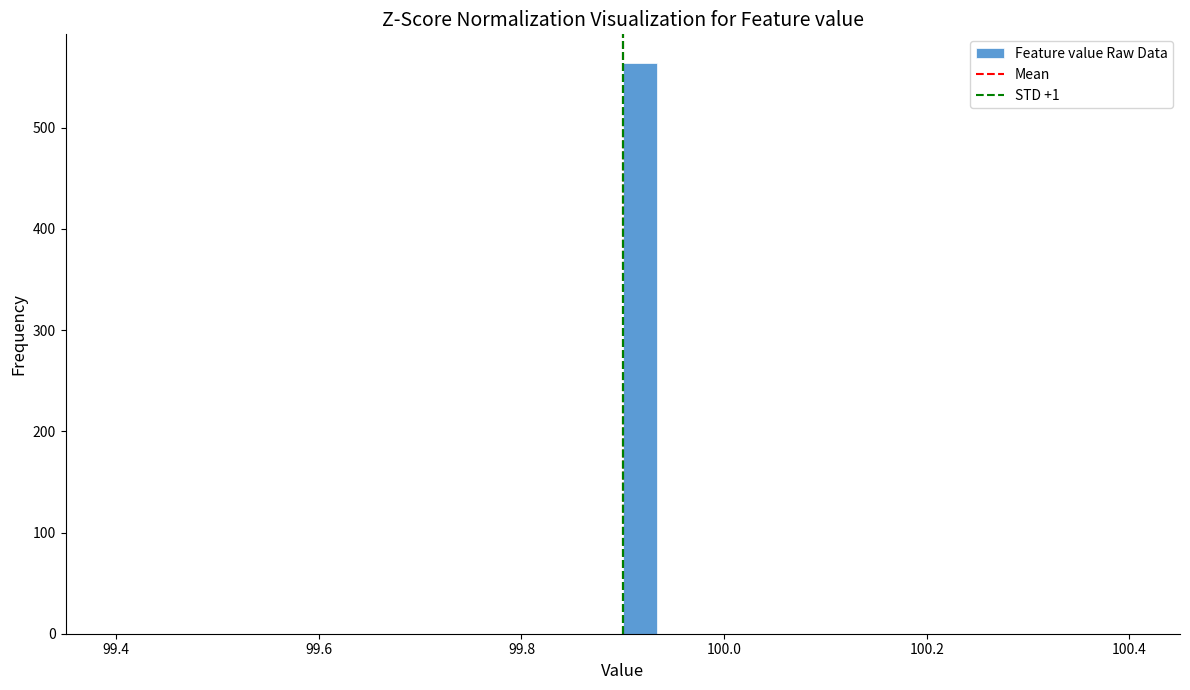

Read against the x-axis, roughly where is the centre of the tallest bar?

99.92